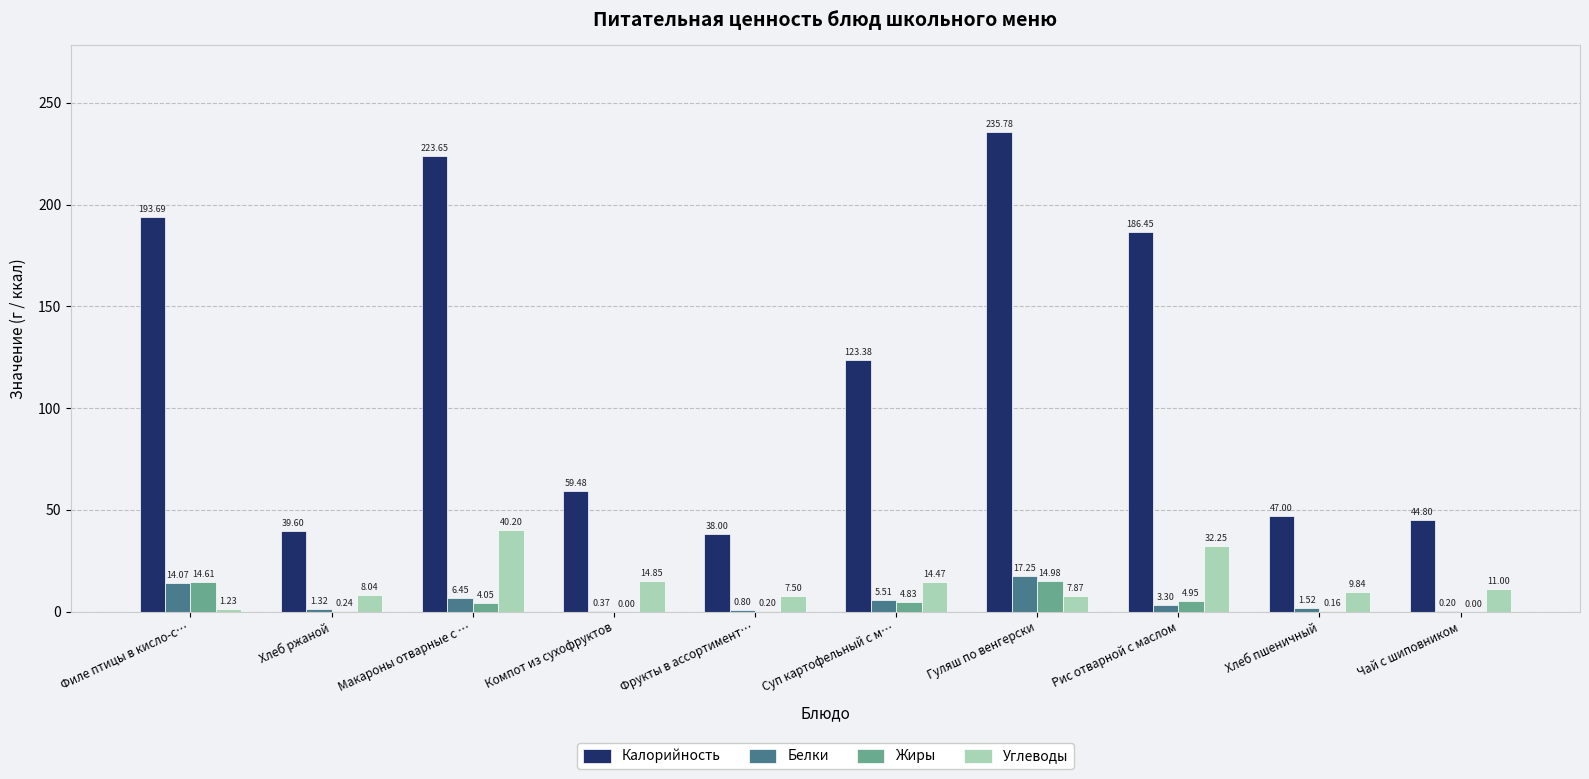

At which label does Калорийность first exceed 123?

Филе птицы в кисло-с…